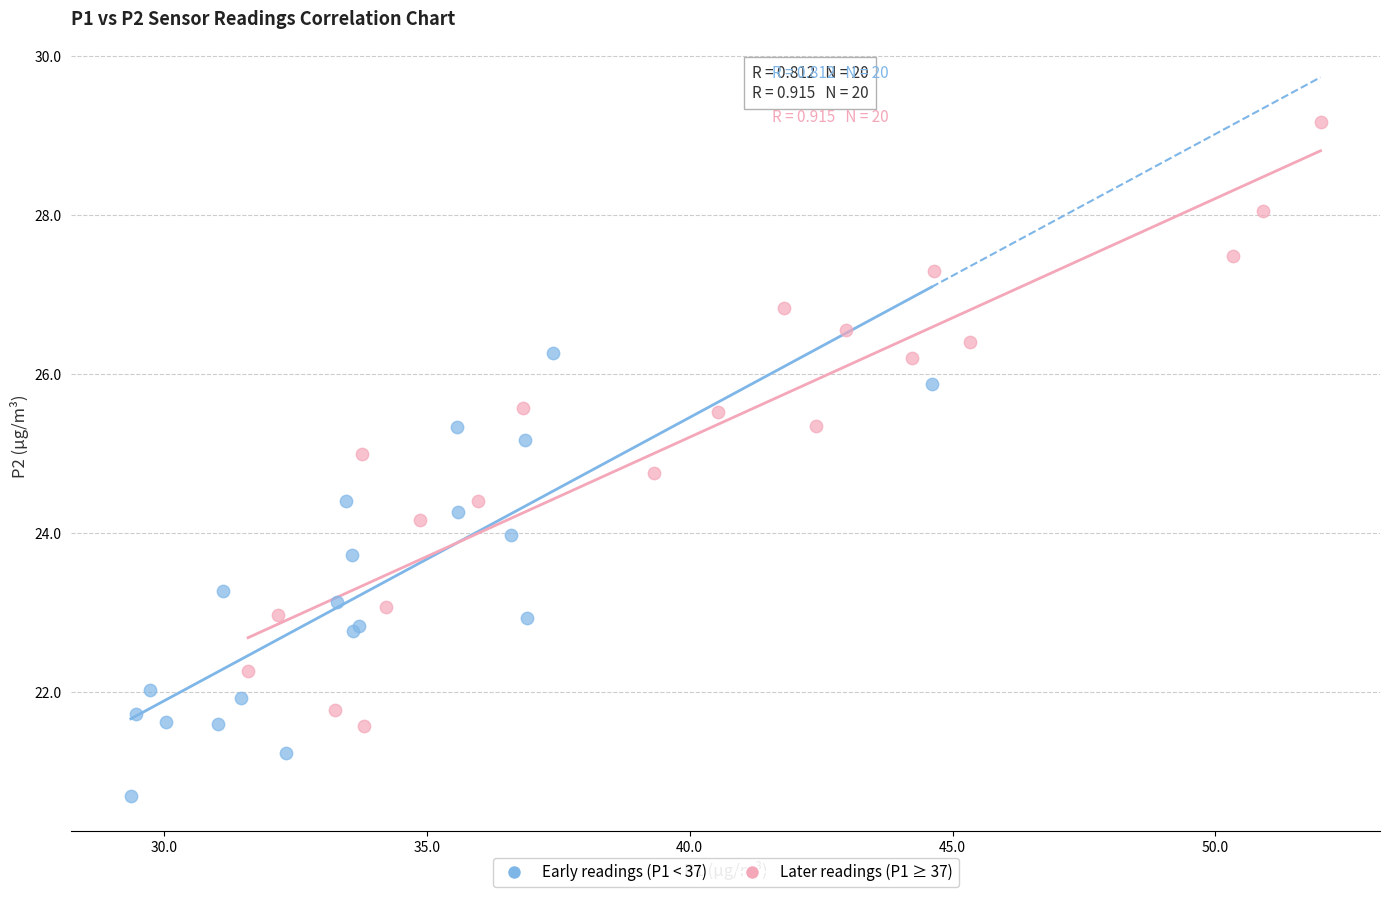

Which series contains the lowest Y value?

Early readings (P1 < 37)